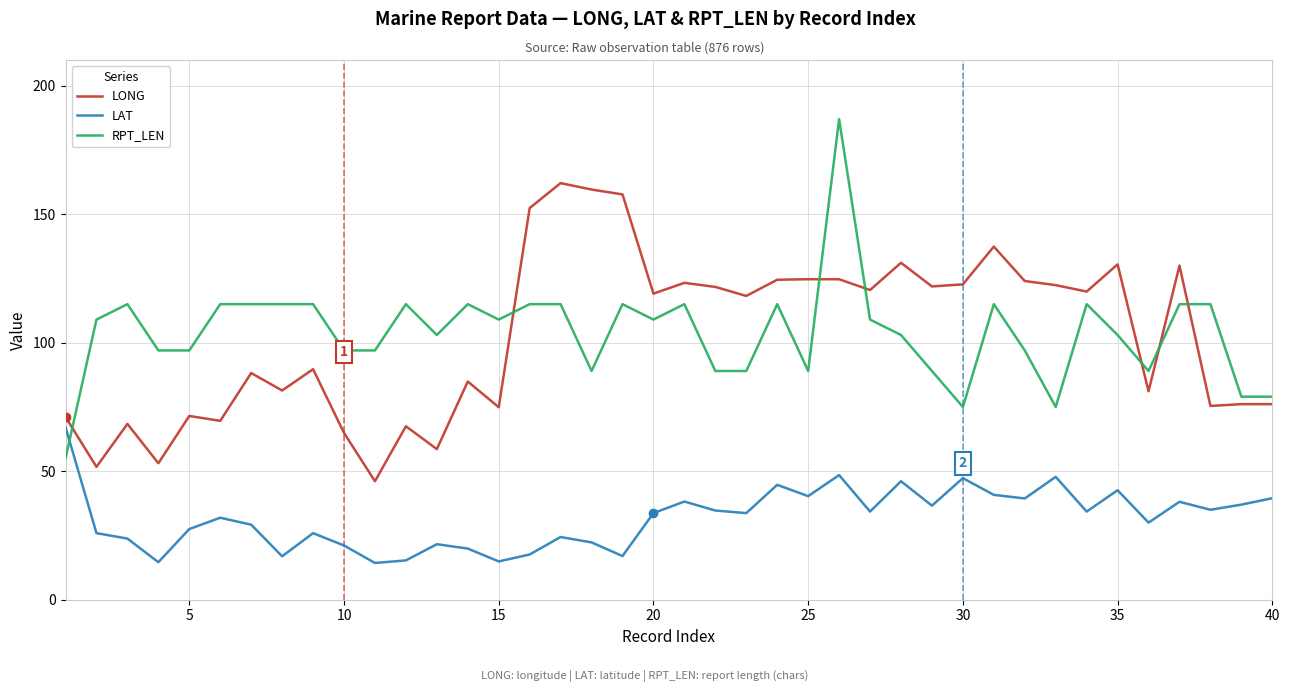

What is the smallest value displayed?

14.3